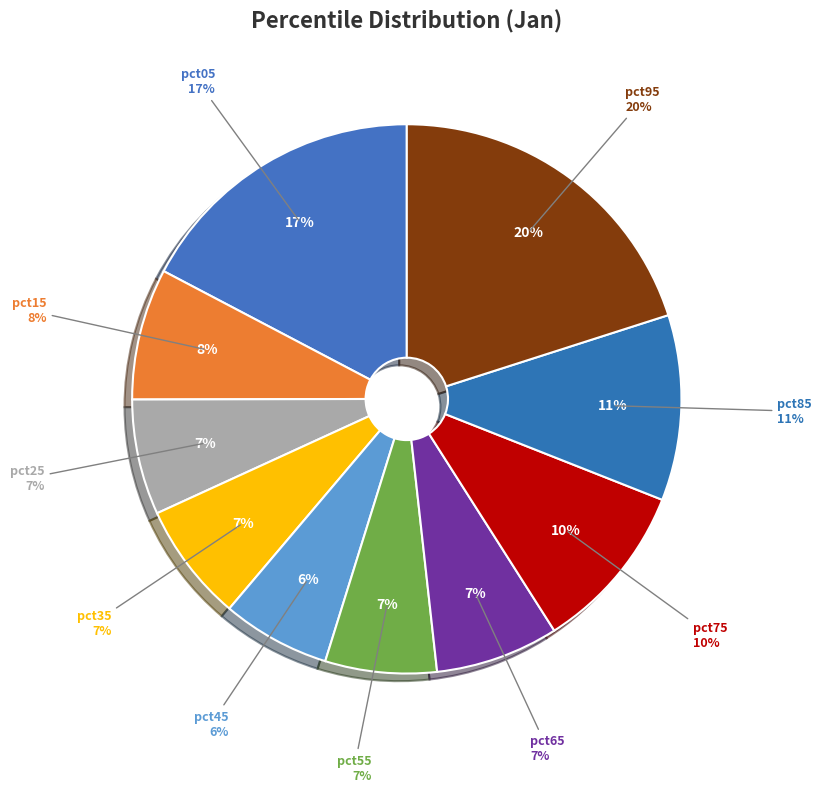

How many segments does this pie chart have?

10